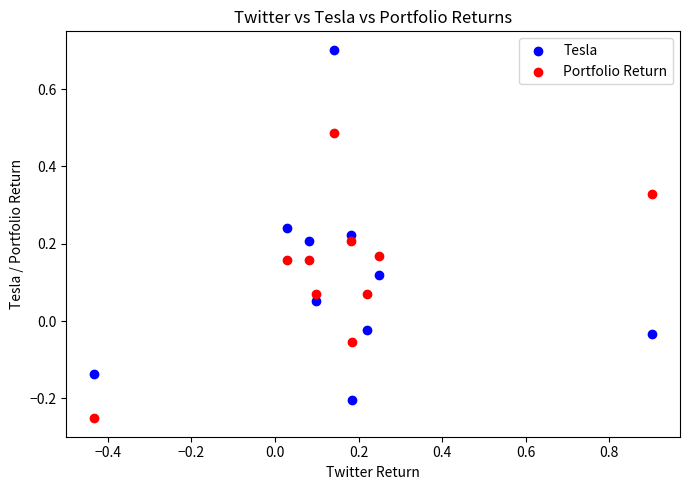

Across all data points, what is the range of X values (max minus min)?

1.3